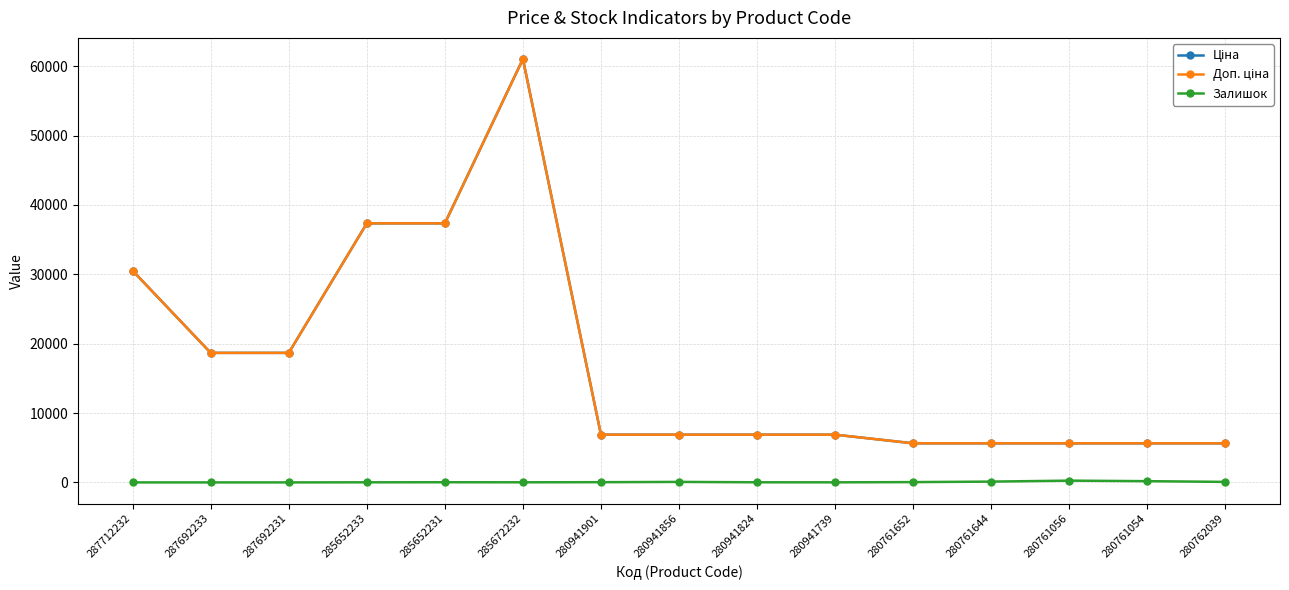

True or false: Ціна and Залишок intersect in this chart.

False